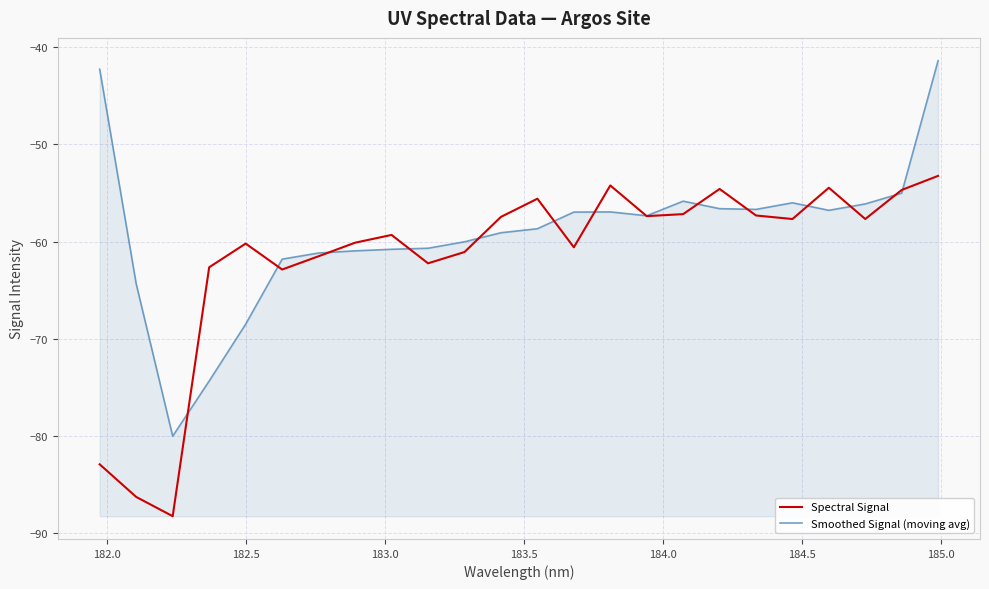

List the series in order of their peak value, lowest first.

Spectral Signal, Smoothed Signal (moving avg)